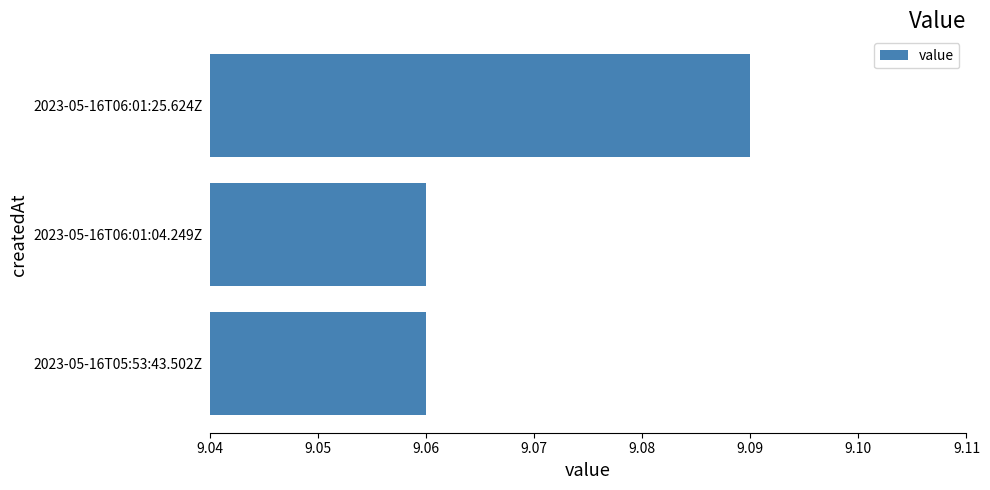

How many values are between 9 and 10?

3